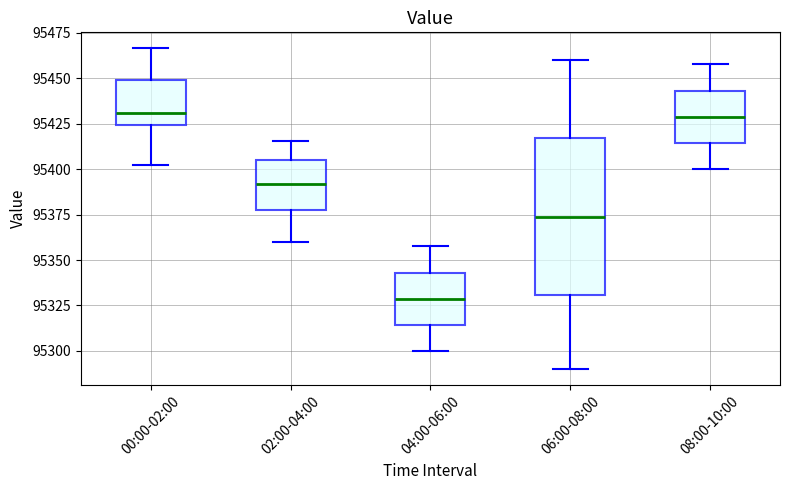

Comparing the boxes themselves (not the whiskers), which one is the tallest?

06:00-08:00